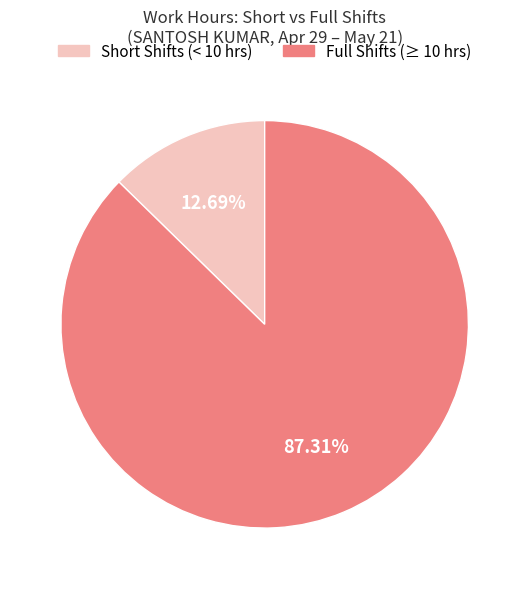

Is the sum of Full Shifts (≥ 10 hrs) and Short Shifts (< 10 hrs) greater than half?

Yes